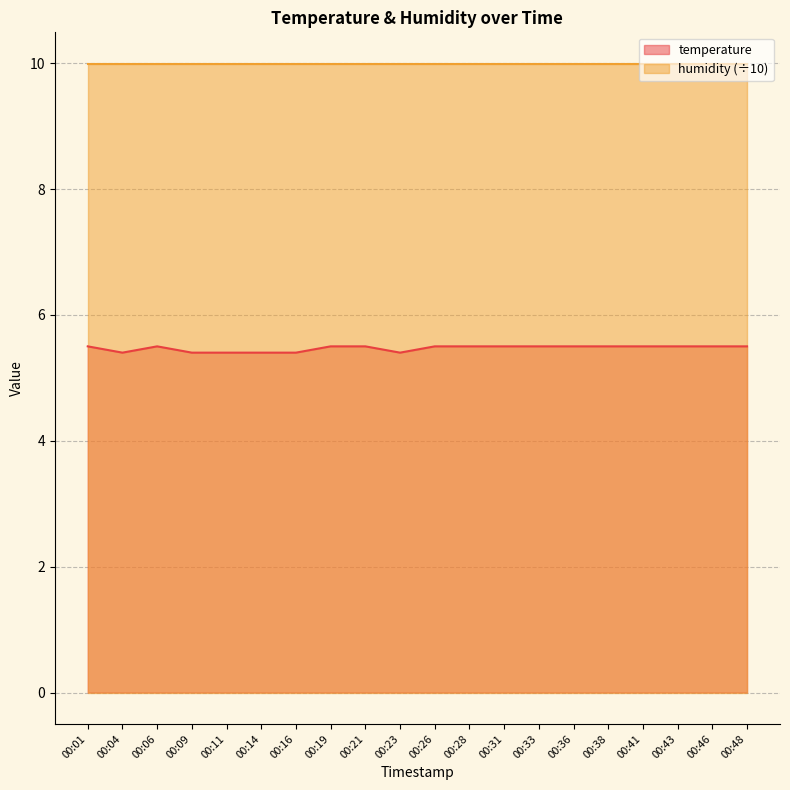

Rank the categories by value from highest to lowest.

00:01, 00:06, 00:19, 00:21, 00:26, 00:28, 00:31, 00:33, 00:36, 00:38, 00:41, 00:43, 00:46, 00:48, 00:04, 00:09, 00:11, 00:14, 00:16, 00:23